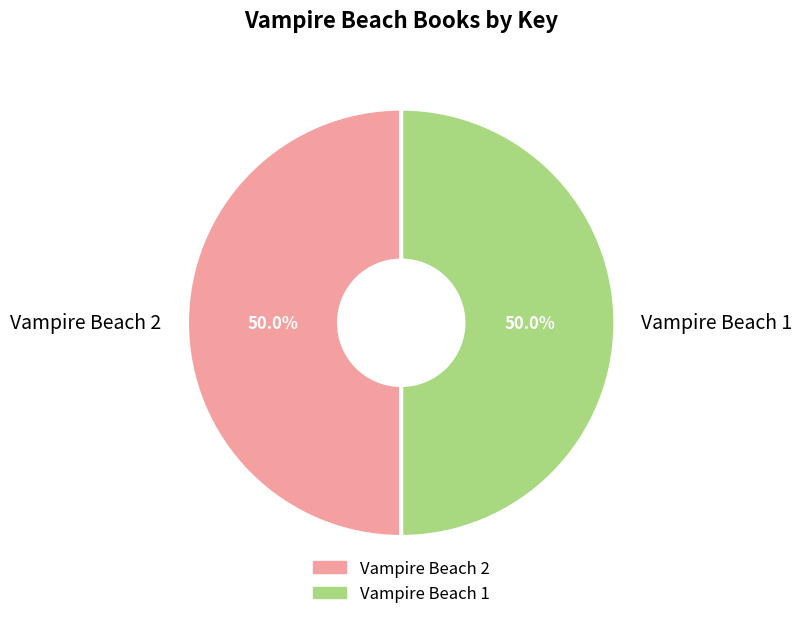

Approximately how many times larger is the value at Vampire Beach 1 compared to Vampire Beach 2?

1.0